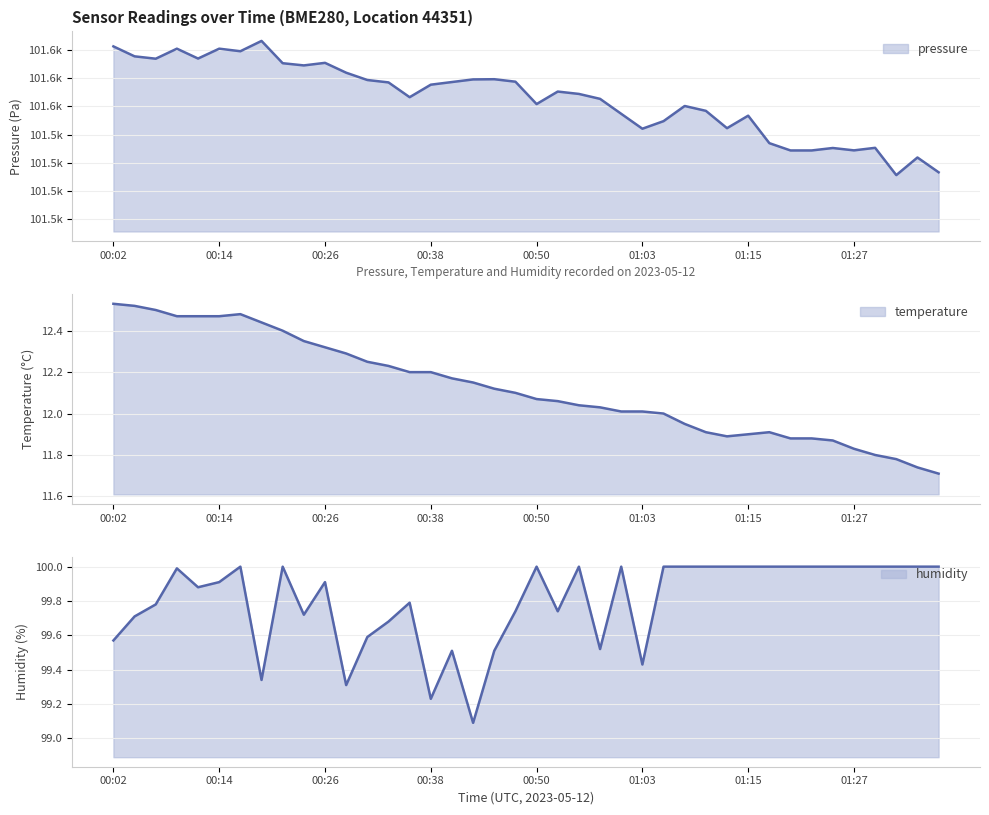

Where is the first local maximum?

00:16